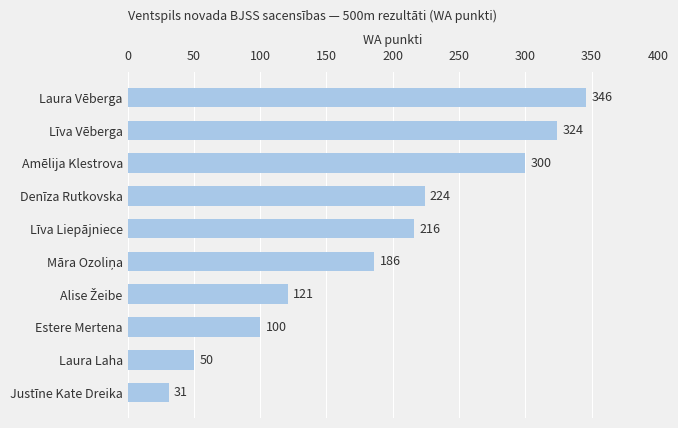

What is the sum of the values at Estere Mertena and Laura Laha?

150